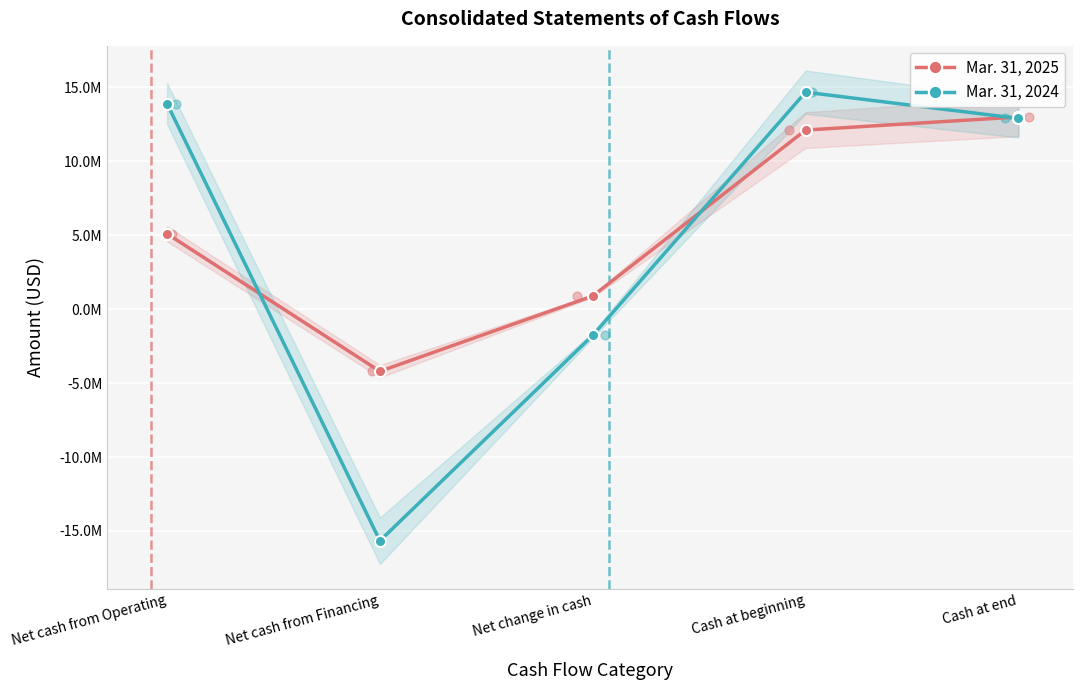

Which series reaches the maximum Y coordinate?

Mar. 31, 2024